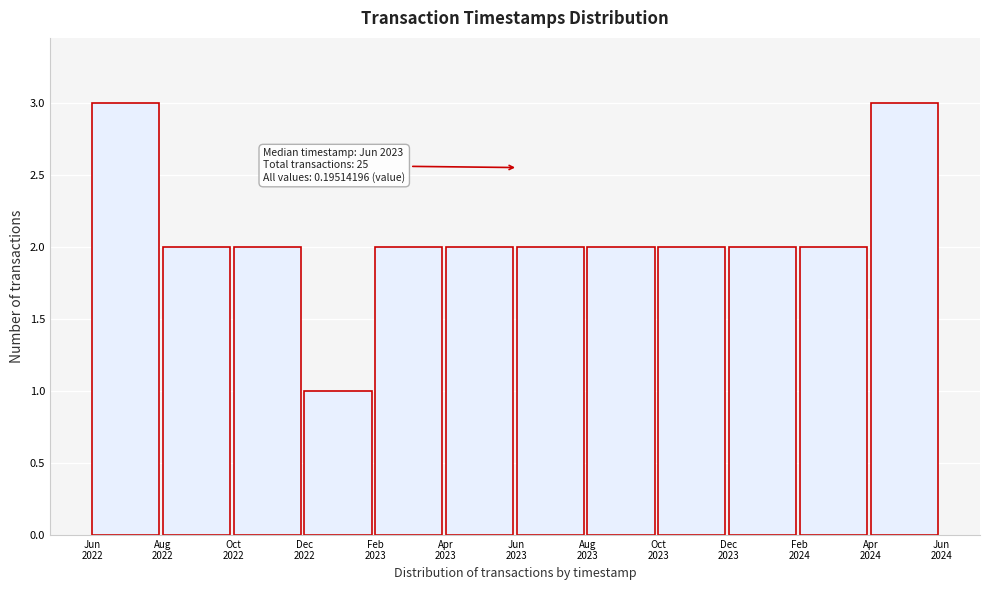

Reading right to left, extract all data points from this chart.

3	2	2	2	2	2	2	2	1	2	2	3